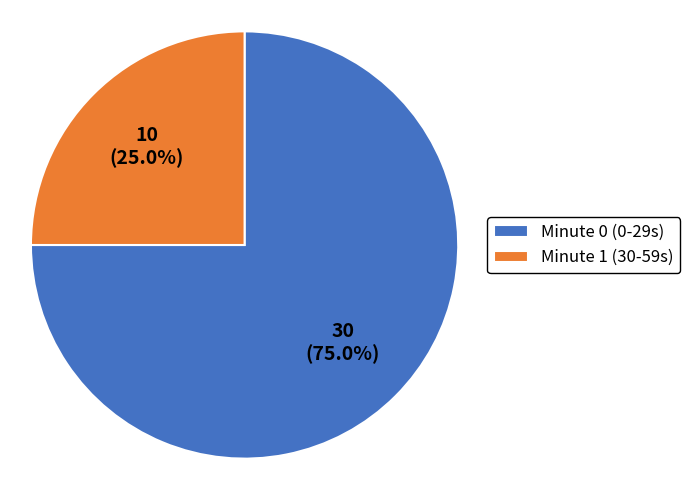

What is the largest slice in the pie chart?

Minute 0 (0-29s)